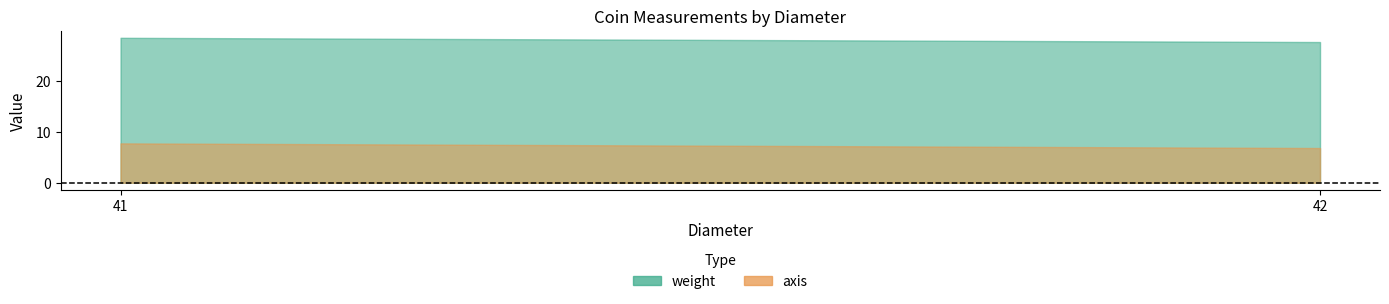

True or false: axis and weight intersect in this chart.

False